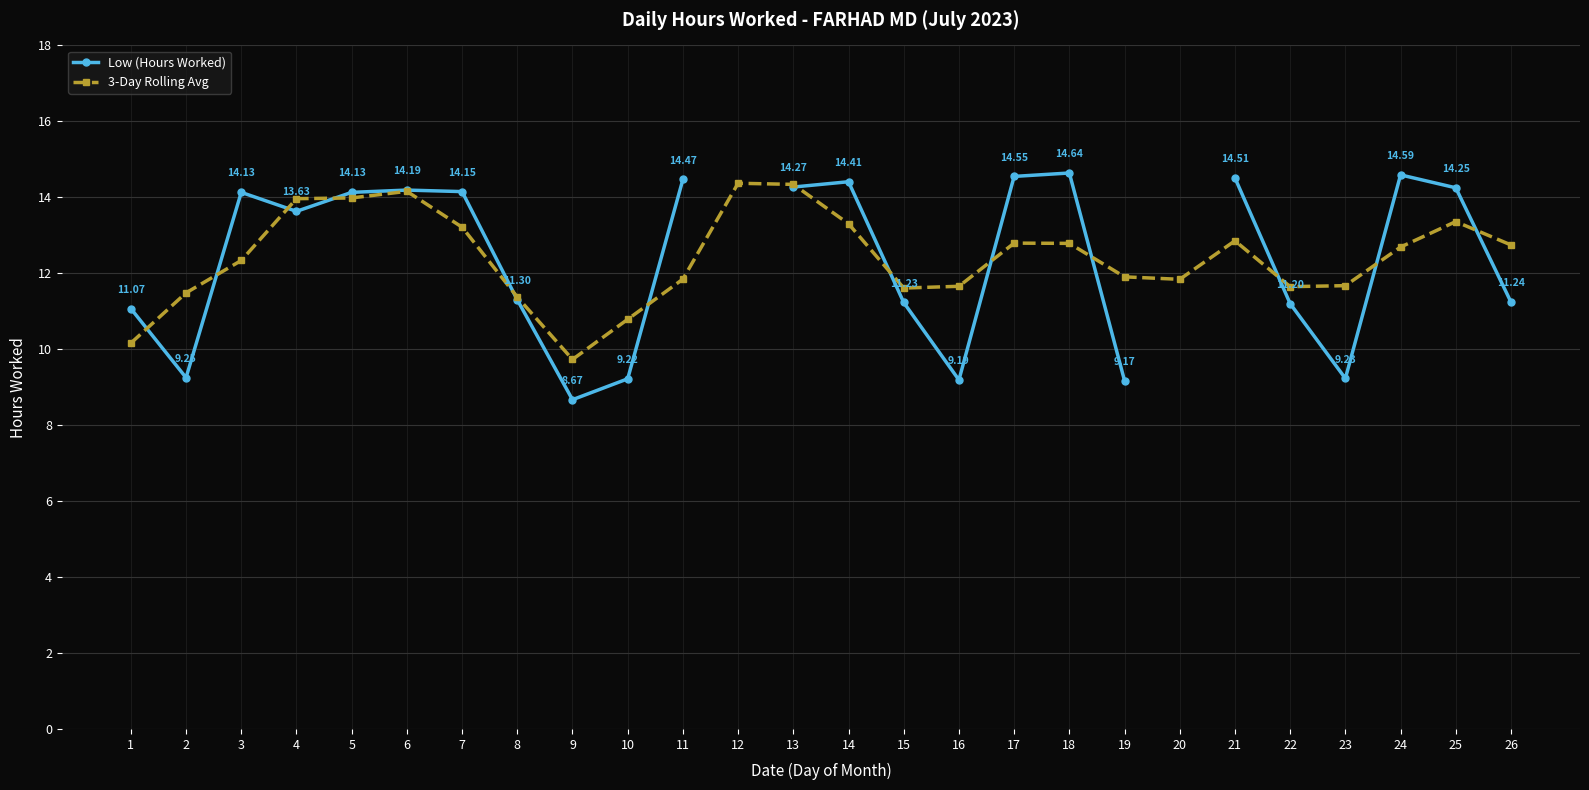

Where does the Low (Hours Worked) series first go above 14?

3